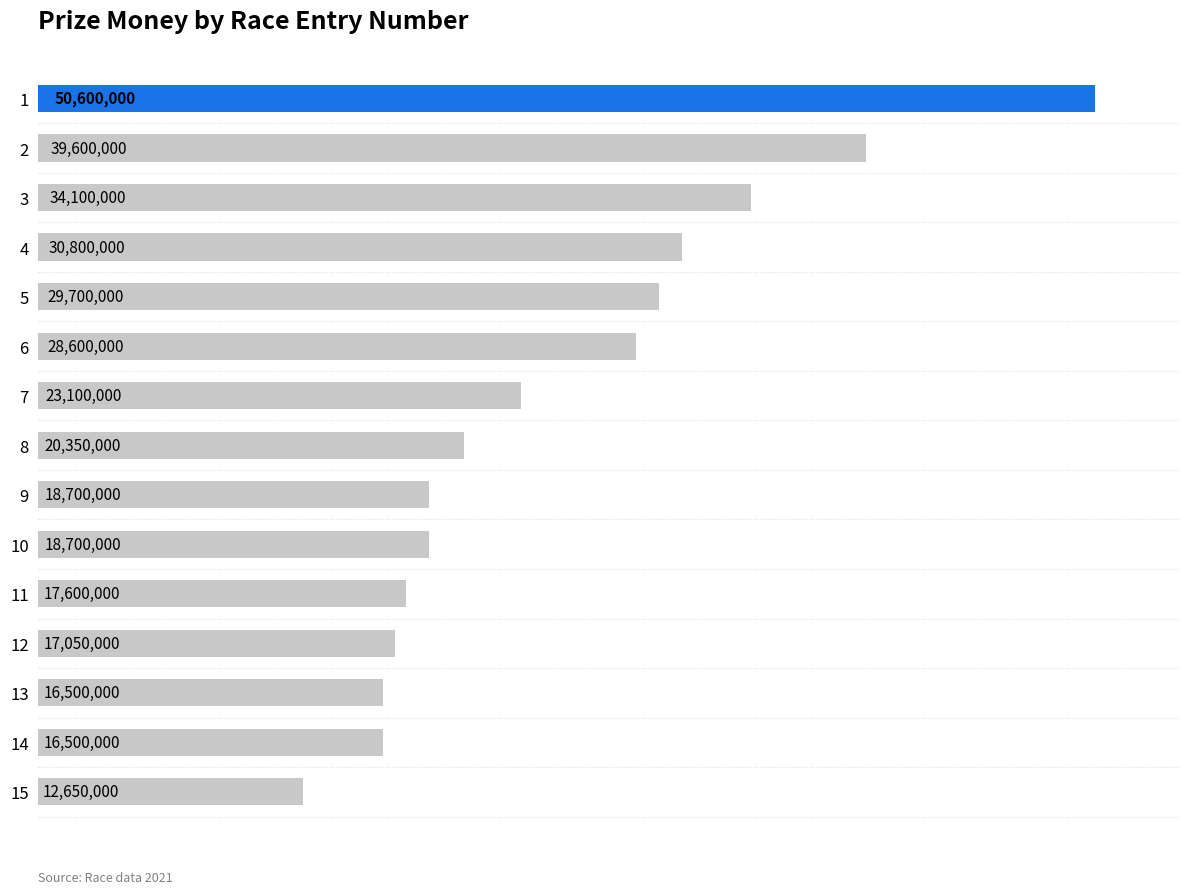

What is the smallest value displayed?

12650000